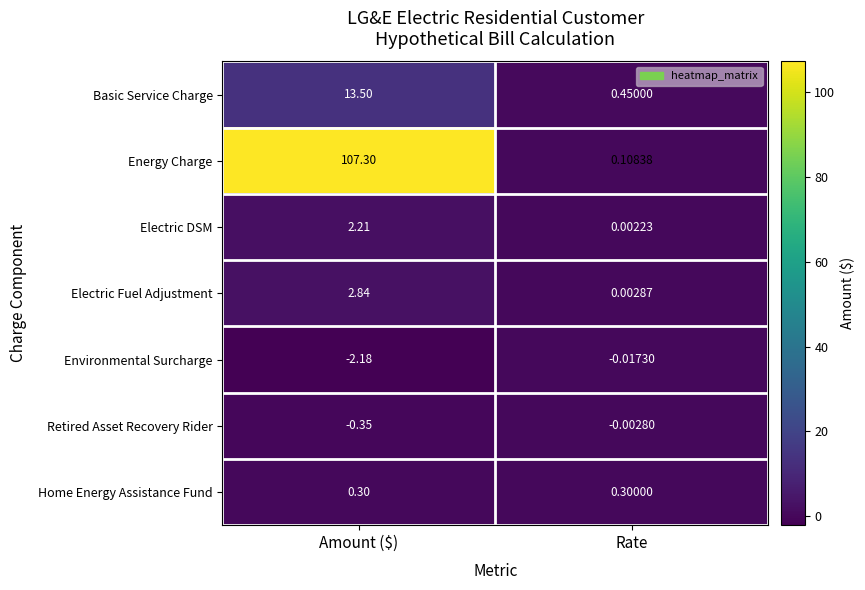

Between Amount ($) and Rate, which series saw the biggest shift?

Energy Charge